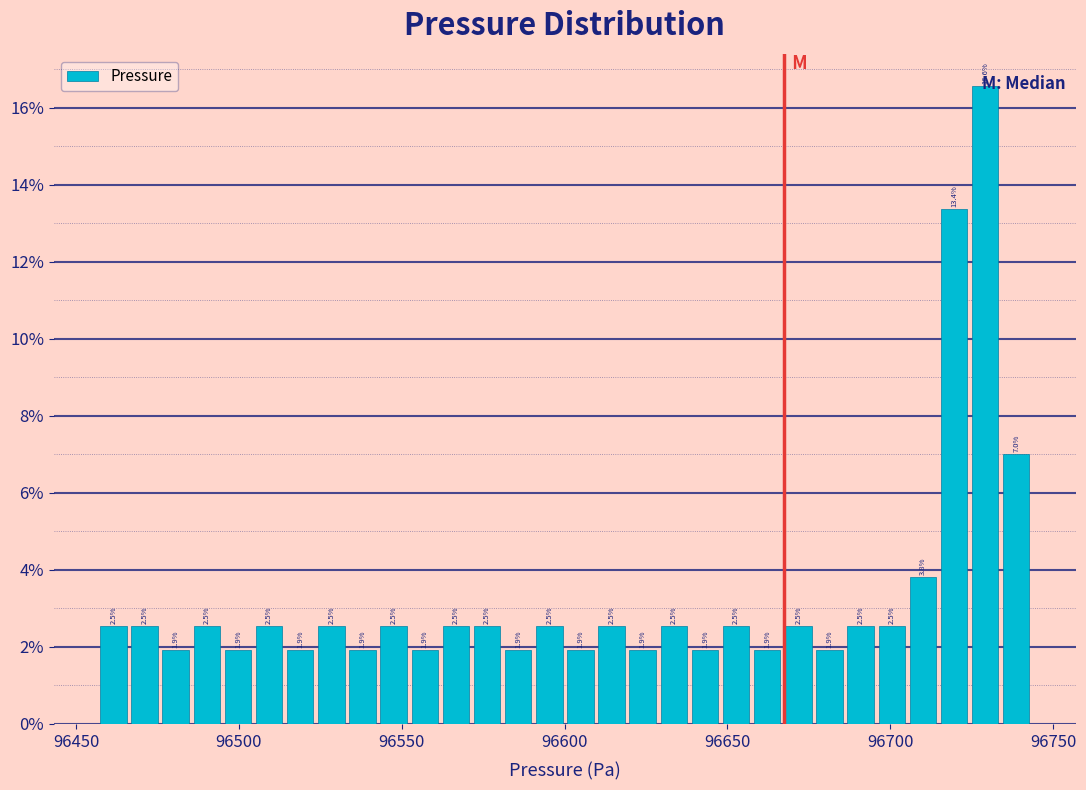

Read against the x-axis, roughly where is the centre of the tallest bar?

96730